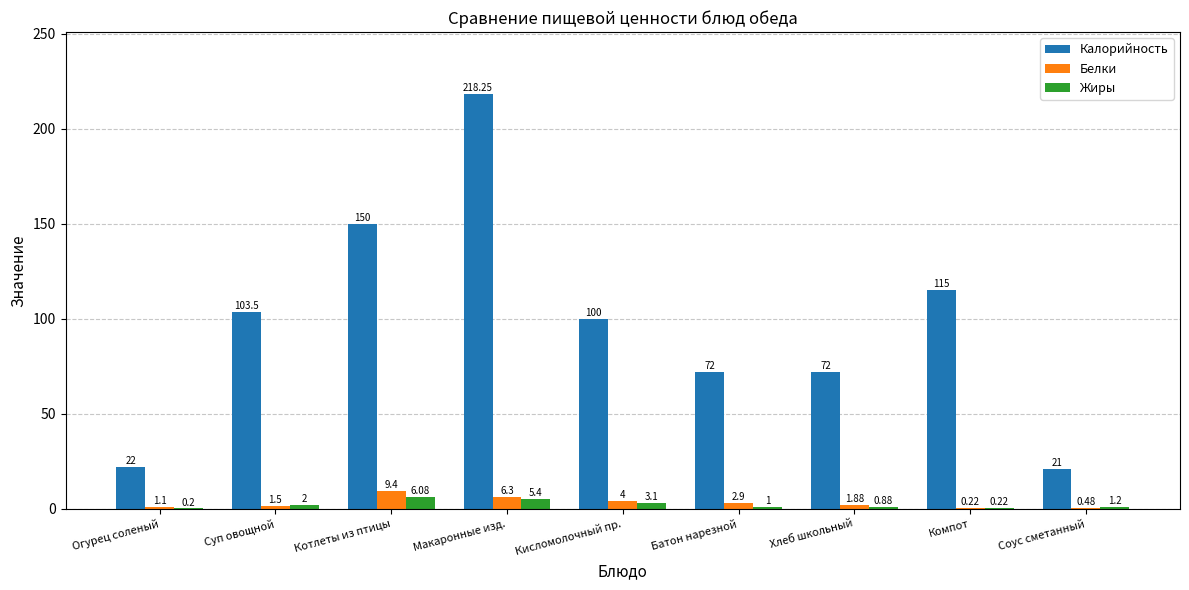

What is the maximum value for Белки?

9.4